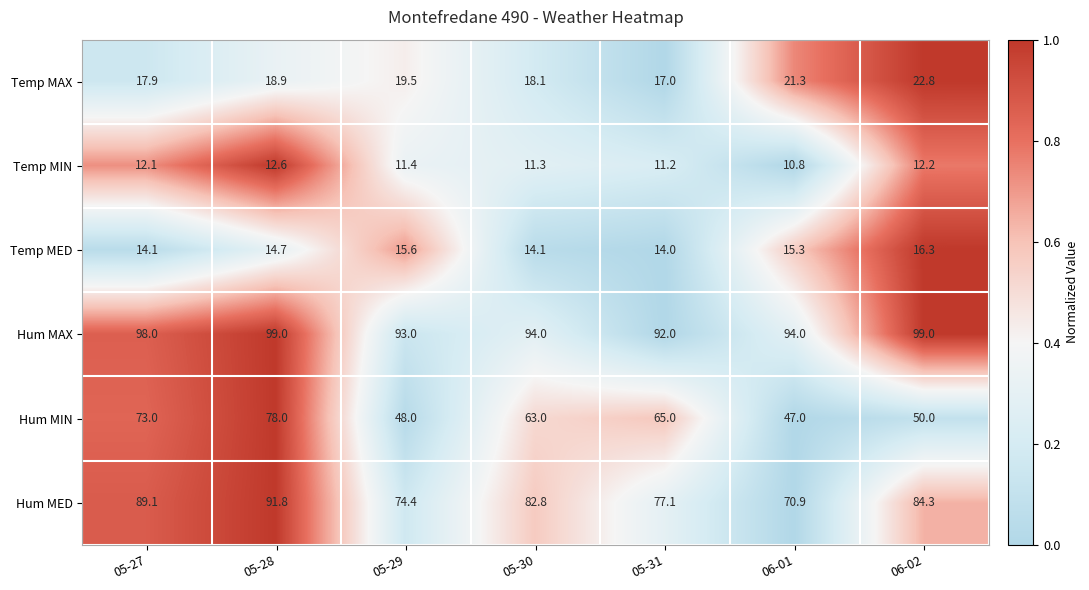

Is it true that Hum MIN equals 73.0 at 05-27?

True